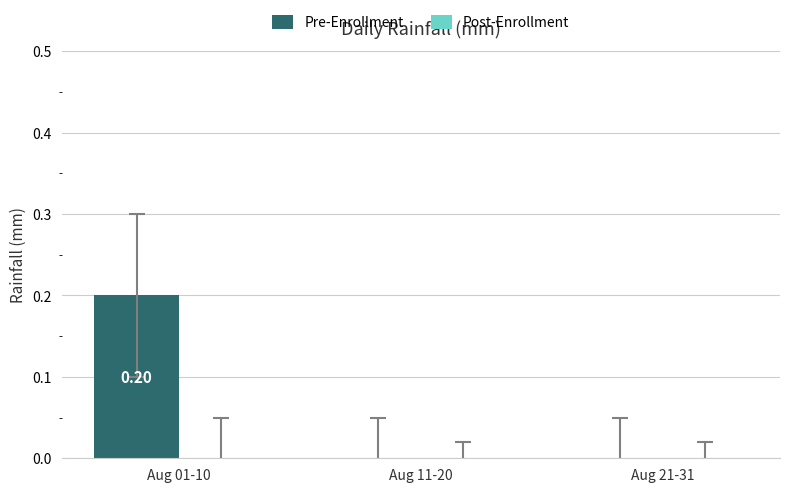

Between Aug 21-31 and Aug 01-10, which is larger?

Aug 01-10